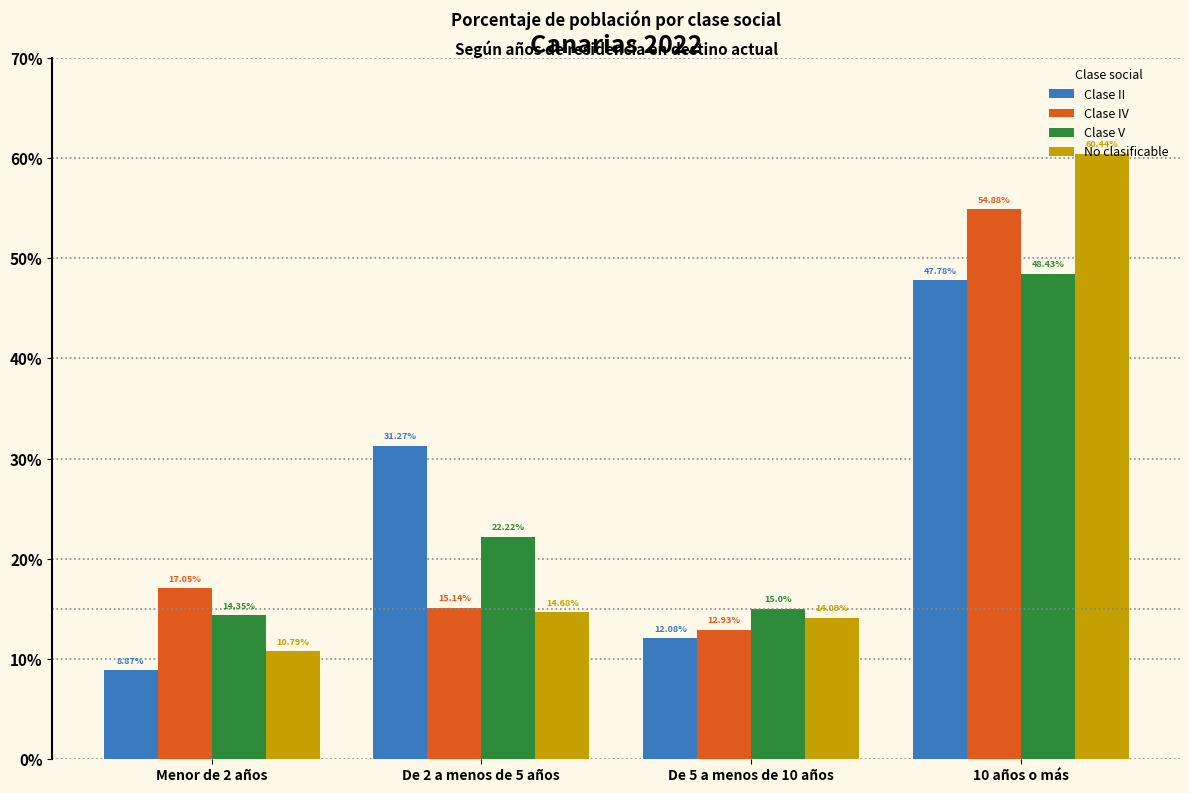

What is the sum of the Clase V values at Menor de 2 años and De 2 a menos de 5 años?

36.6